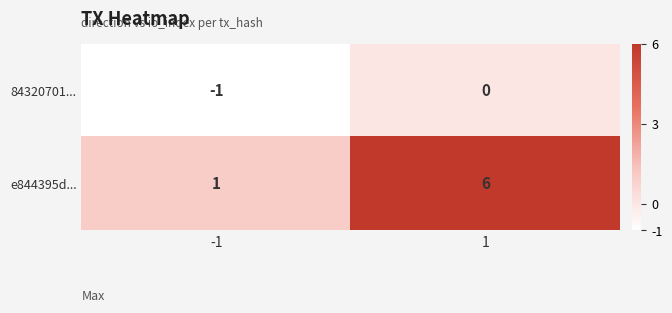

What is the average value of the e844395d... series?

4